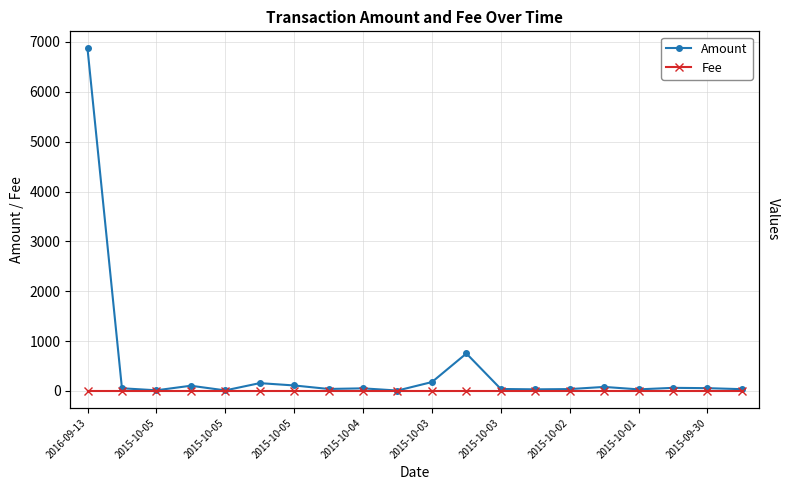

List the series in order of their peak value, highest first.

Amount, Fee